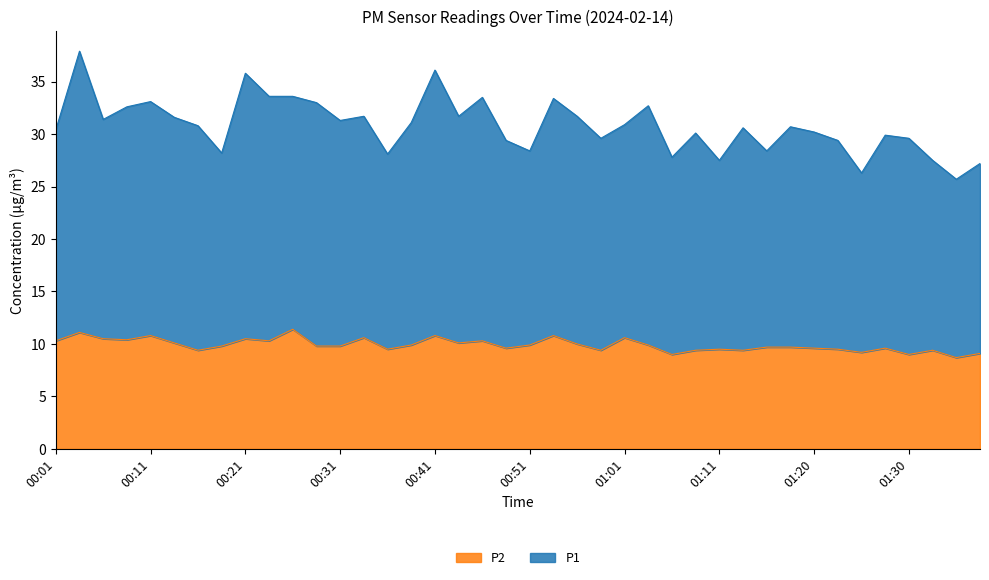

True or false: P2 and P1 cross at least once.

False